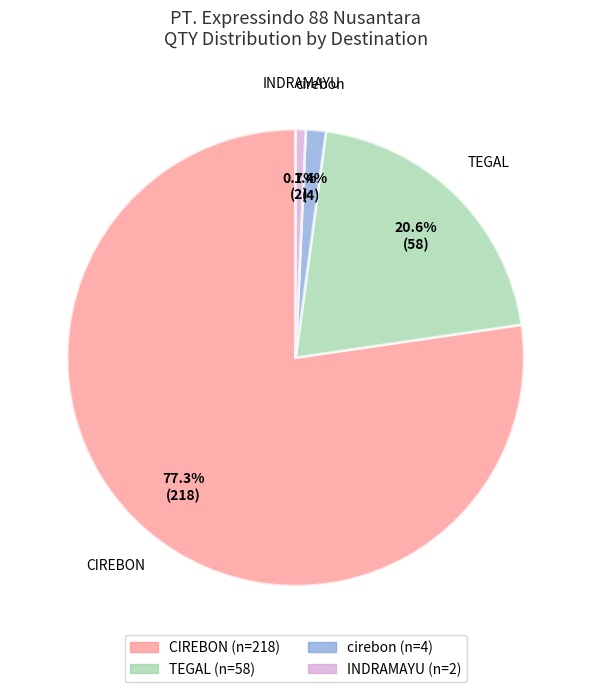

Is there a majority slice in this chart?

Yes